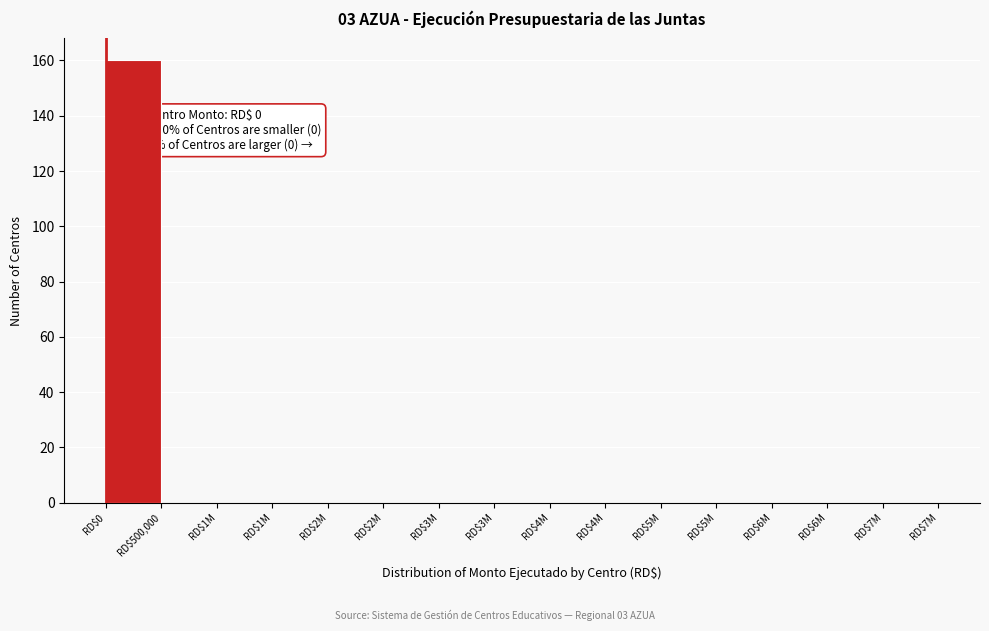

How many categories are shown in the chart?

15